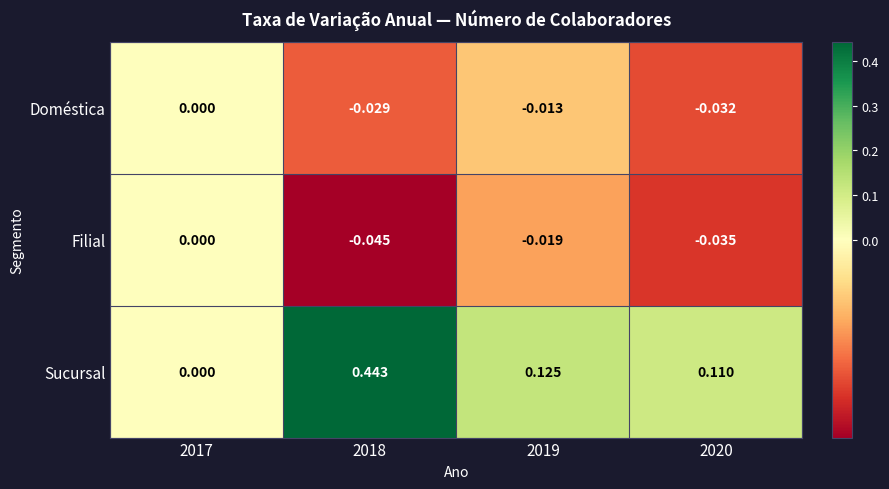

Count the number of categories in the chart.

4